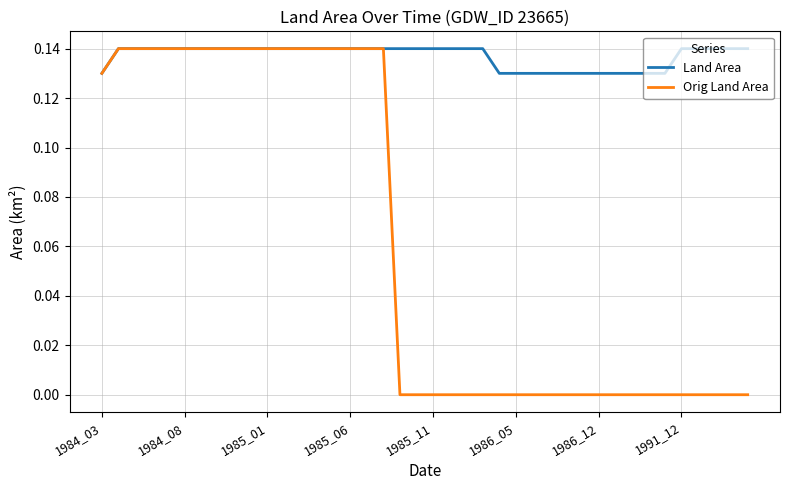

Which series has the largest total across all categories?

Land Area